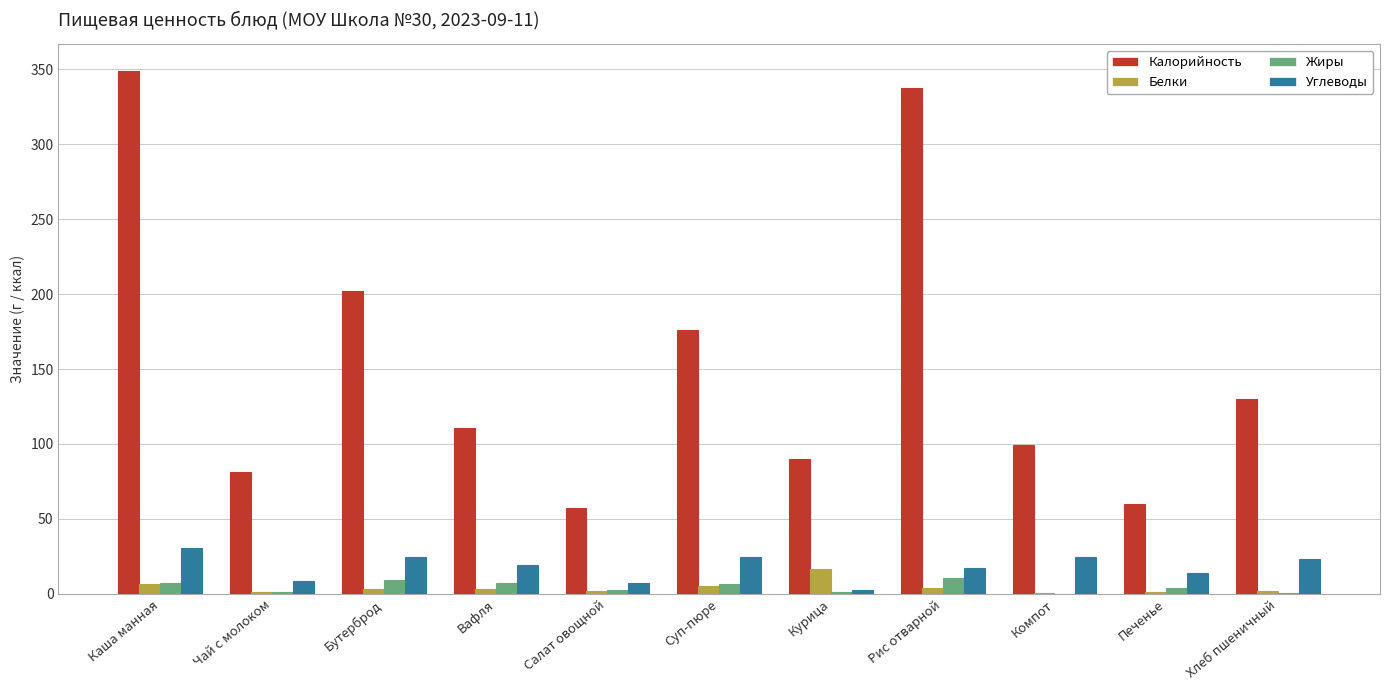

How many distinct data groups are displayed?

4